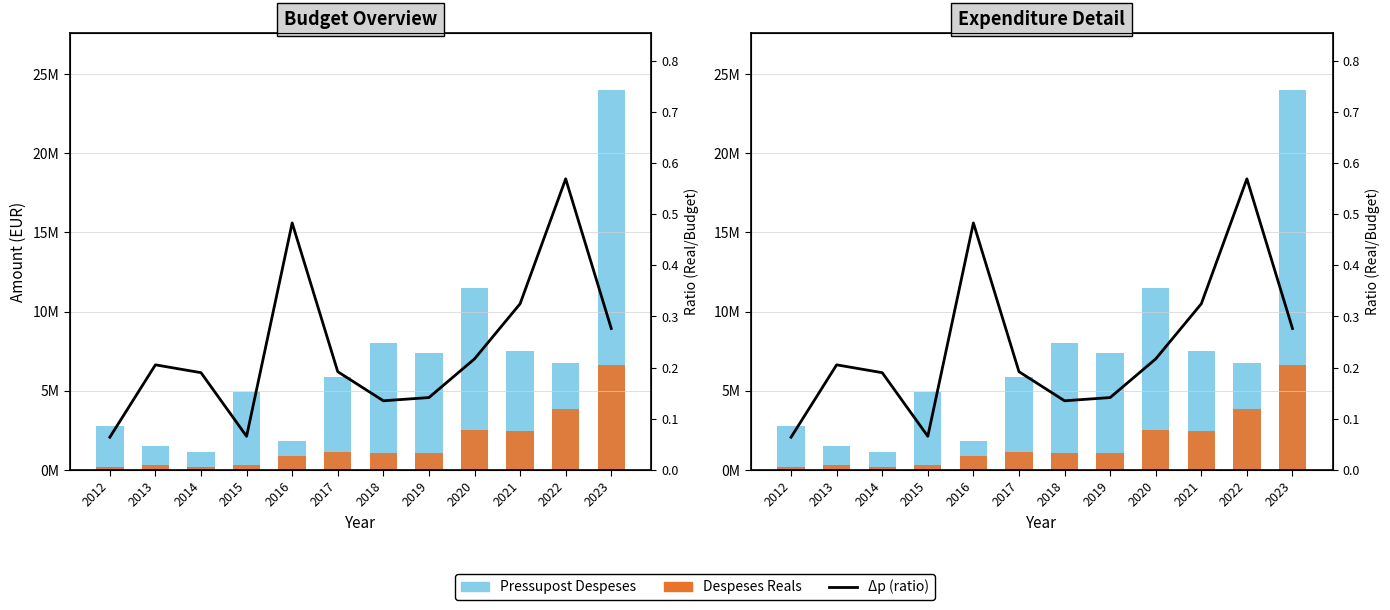

Between 2013 and 2017, which is larger?

2017